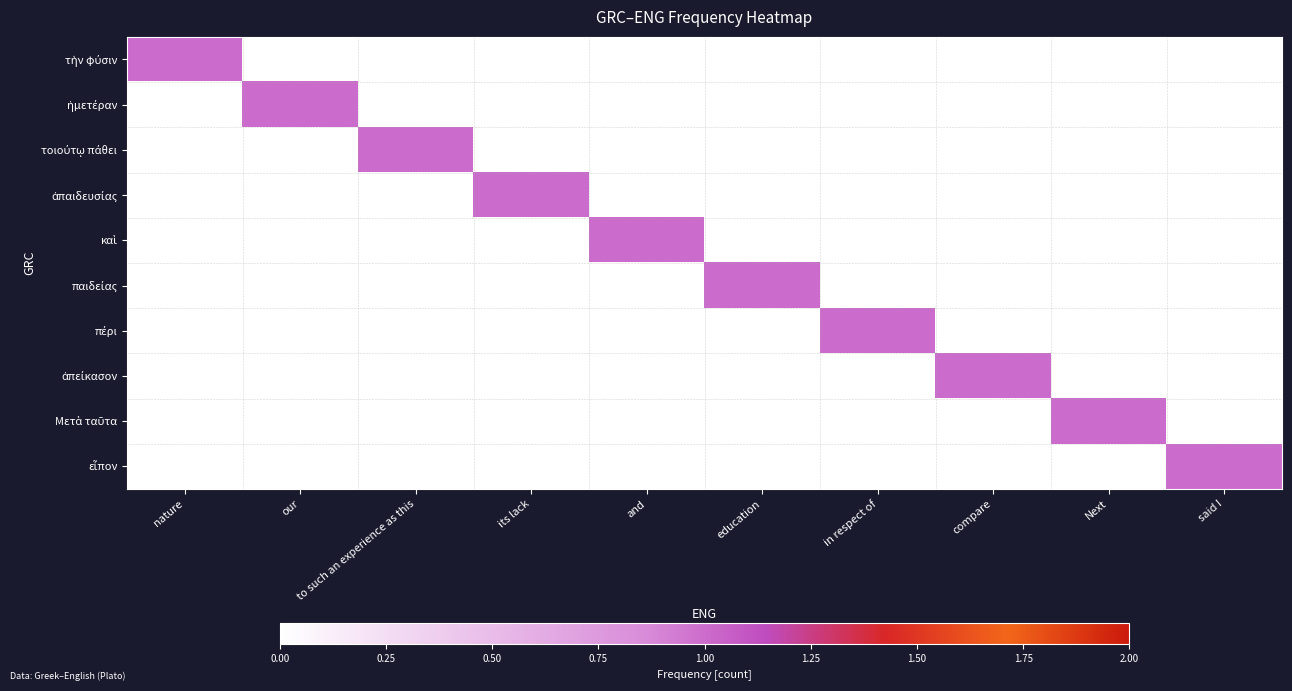

Between compare and in respect of, which is larger?

compare